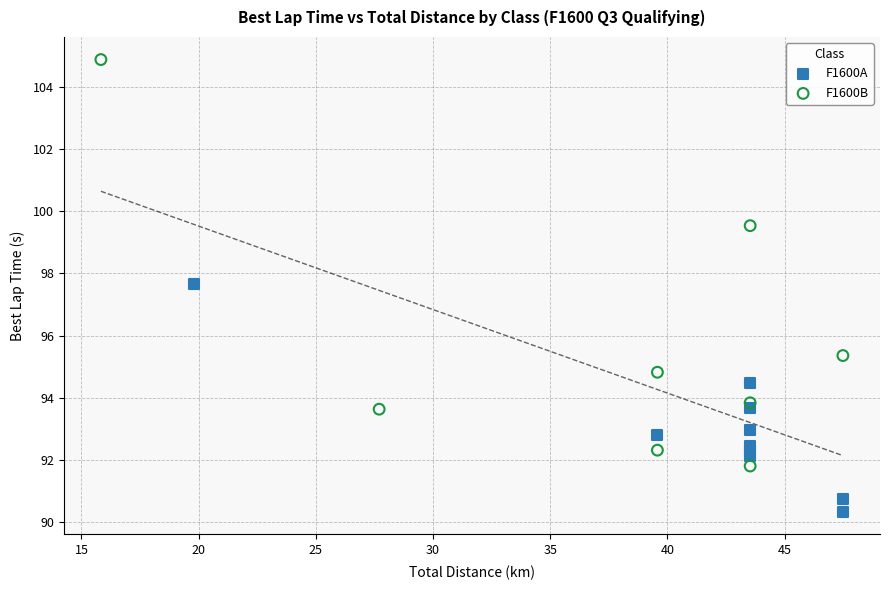

Which series has the largest Y range (max minus min)?

F1600B